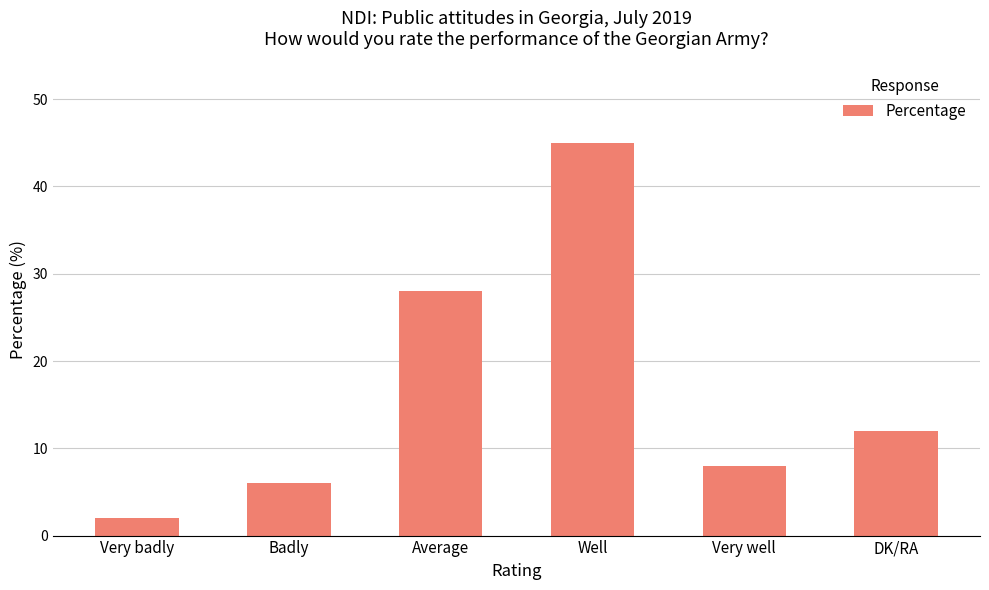

The value at Badly is 9. True or false?

False